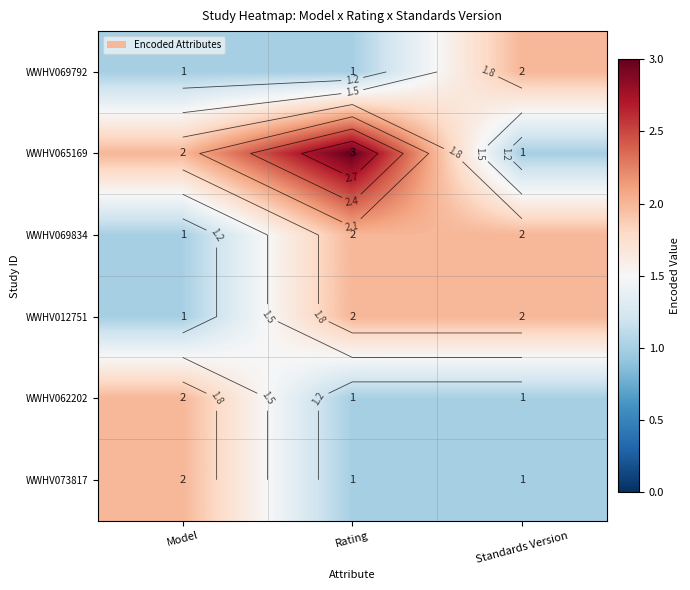

Which series has the largest total across all categories?

WWHV065169